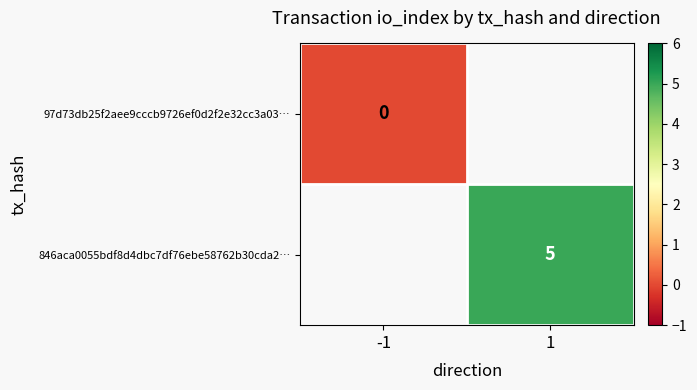

List the labels in order of 846aca0055bdf8d4dbc7df76ebe58762b30cda2… value, largest first.

-1, 1